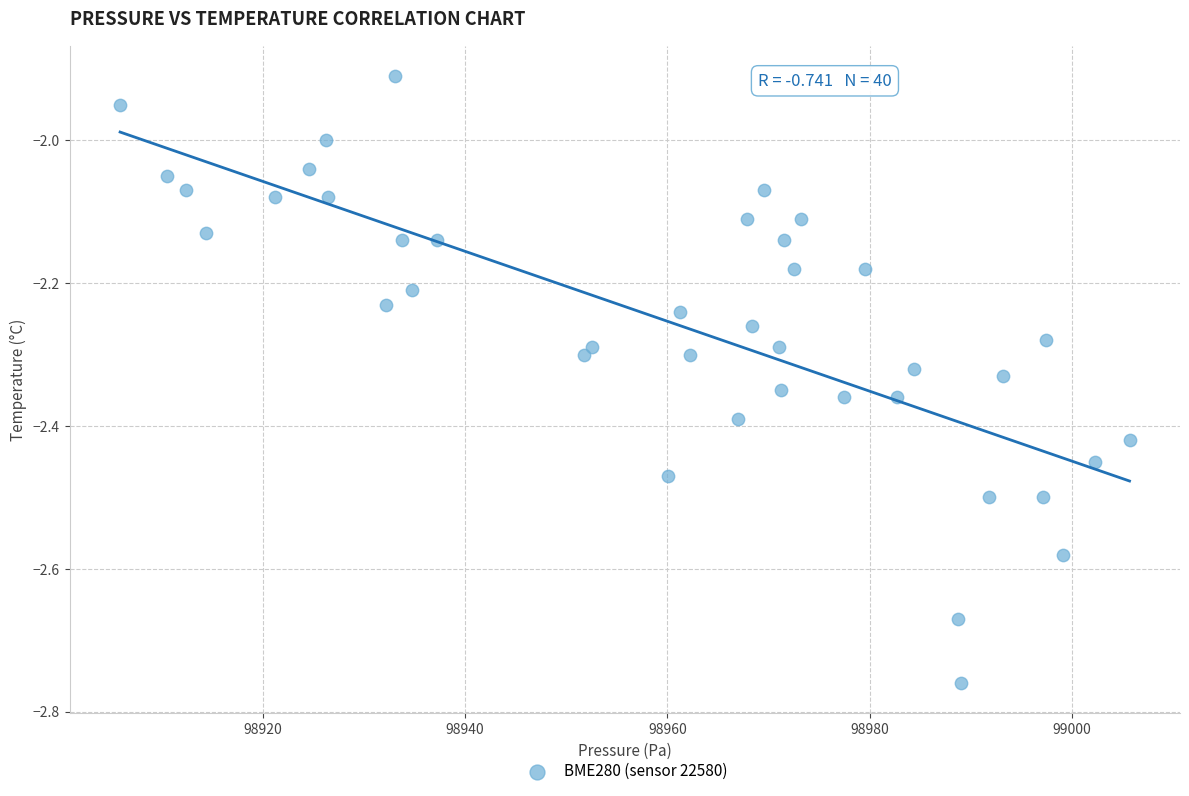

What is the range of X values (max minus min)?

99.8